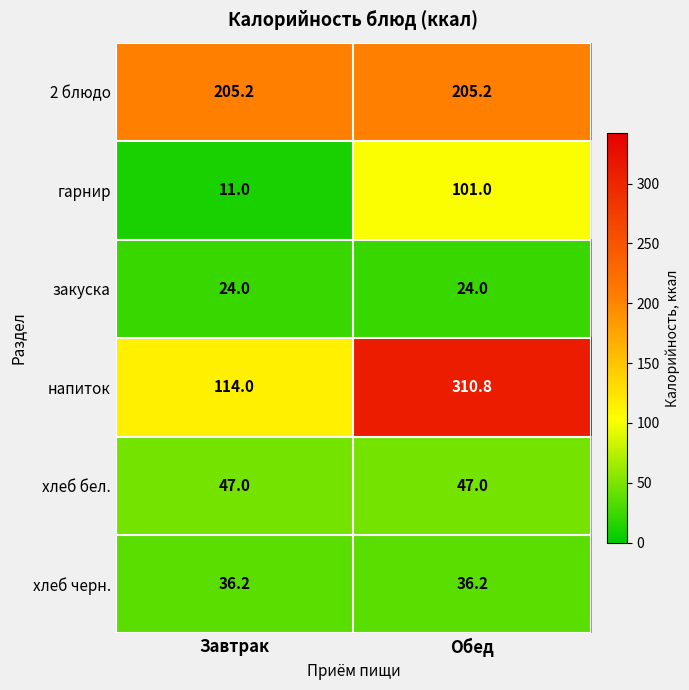

At which category is the sum across all series the highest?

Обед